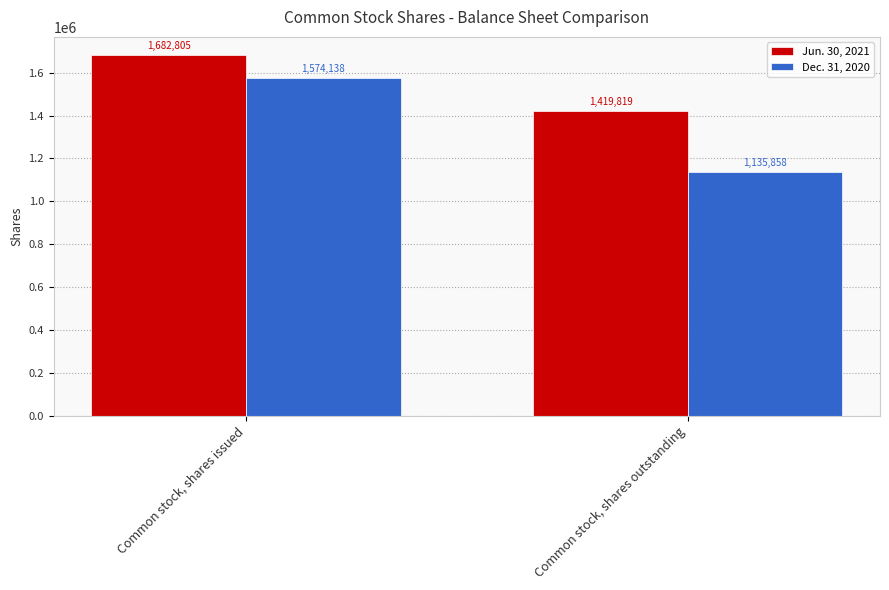

True or false: Jun. 30, 2021 has a value of 1419819 at Common stock, shares outstanding.

True